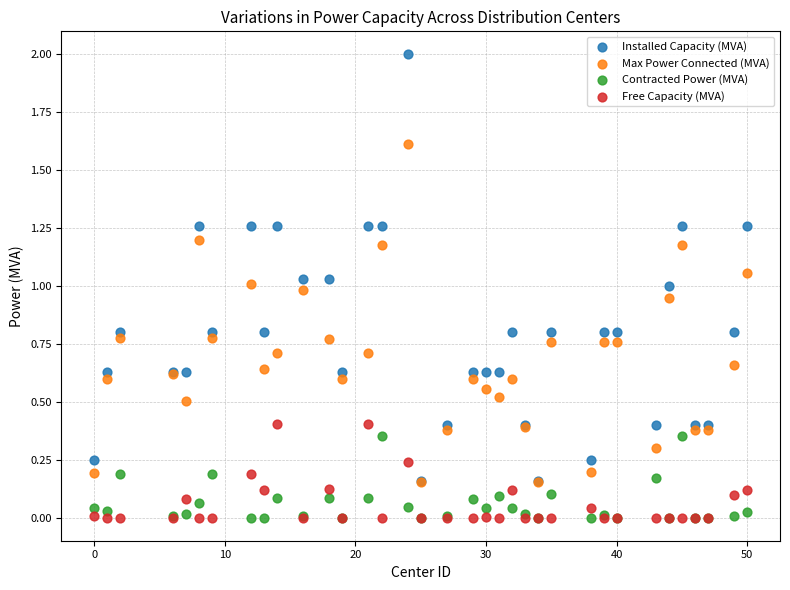

Which series has the largest Y range (max minus min)?

Installed Capacity (MVA)